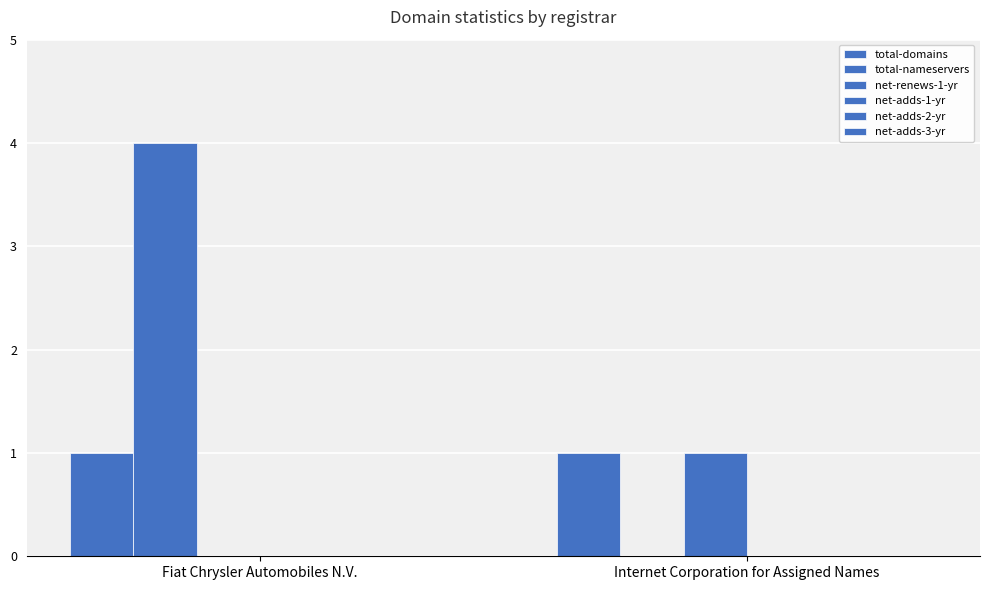

Between Fiat Chrysler Automobiles N.V. and Internet Corporation for Assigned Names, which series saw the biggest shift?

total-nameservers